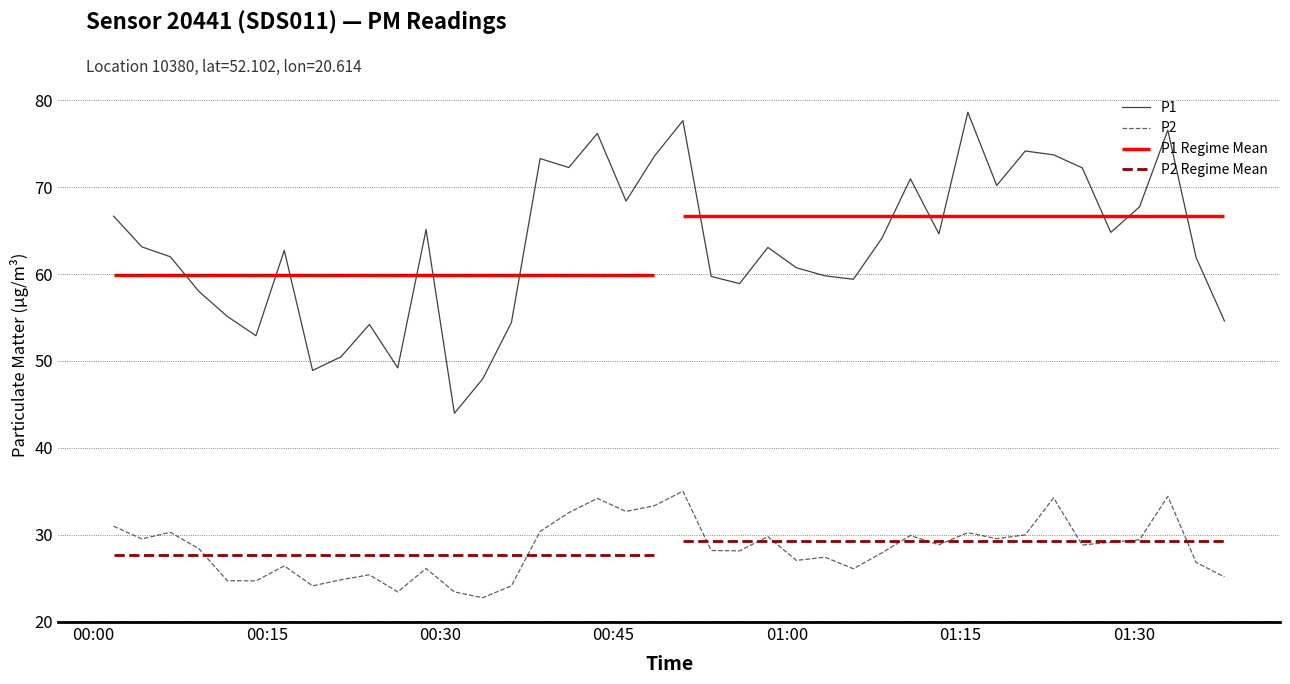

True or false: P1 and P2 intersect in this chart.

False